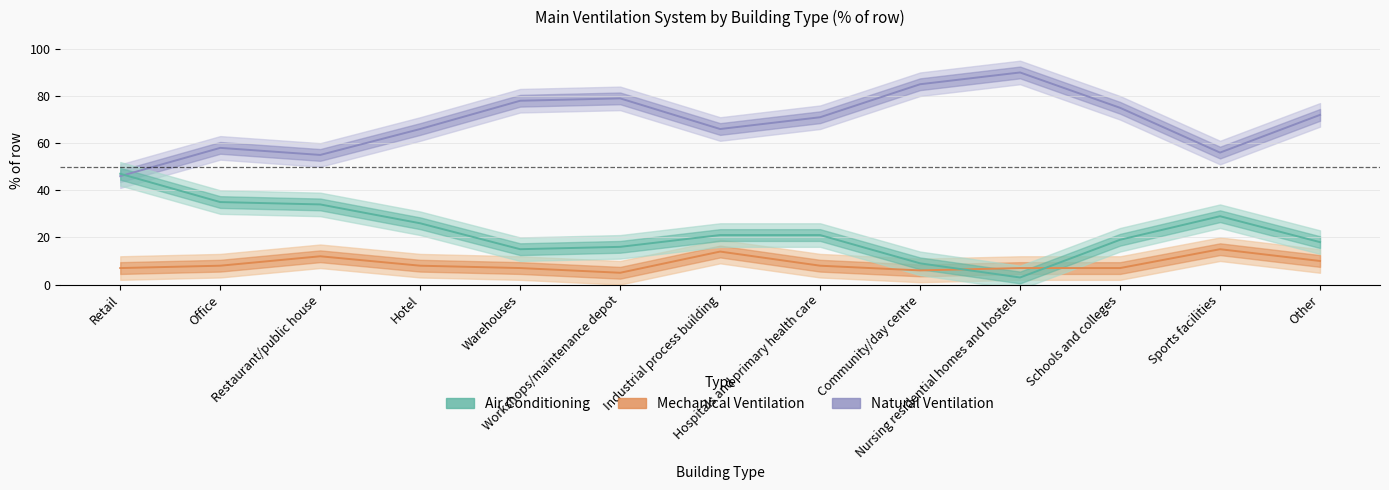

Is it true that Mechanical Ventilation equals 14 at Industrial process building?

True